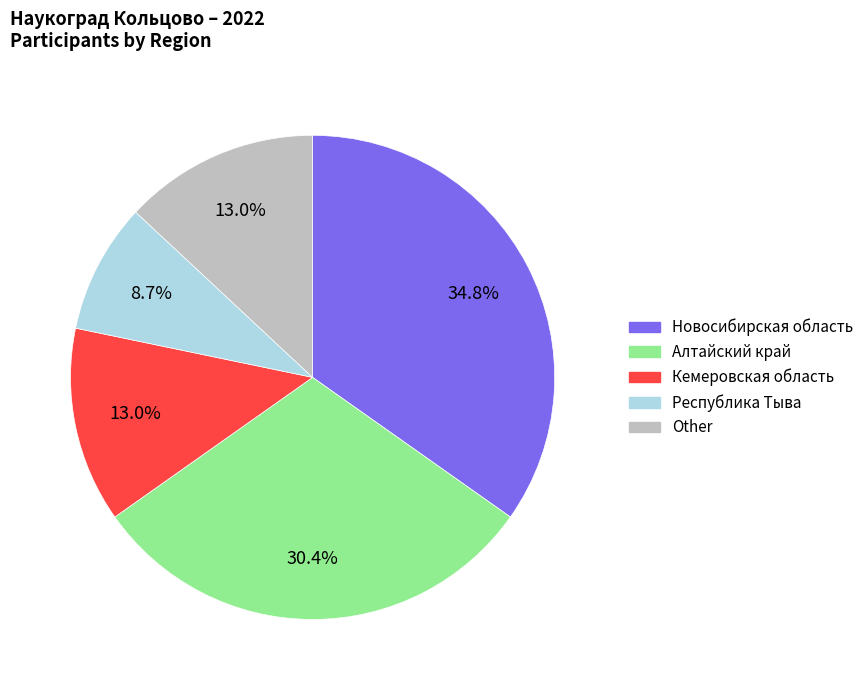

Which has a higher value, Республика Тыва or Новосибирская область?

Новосибирская область